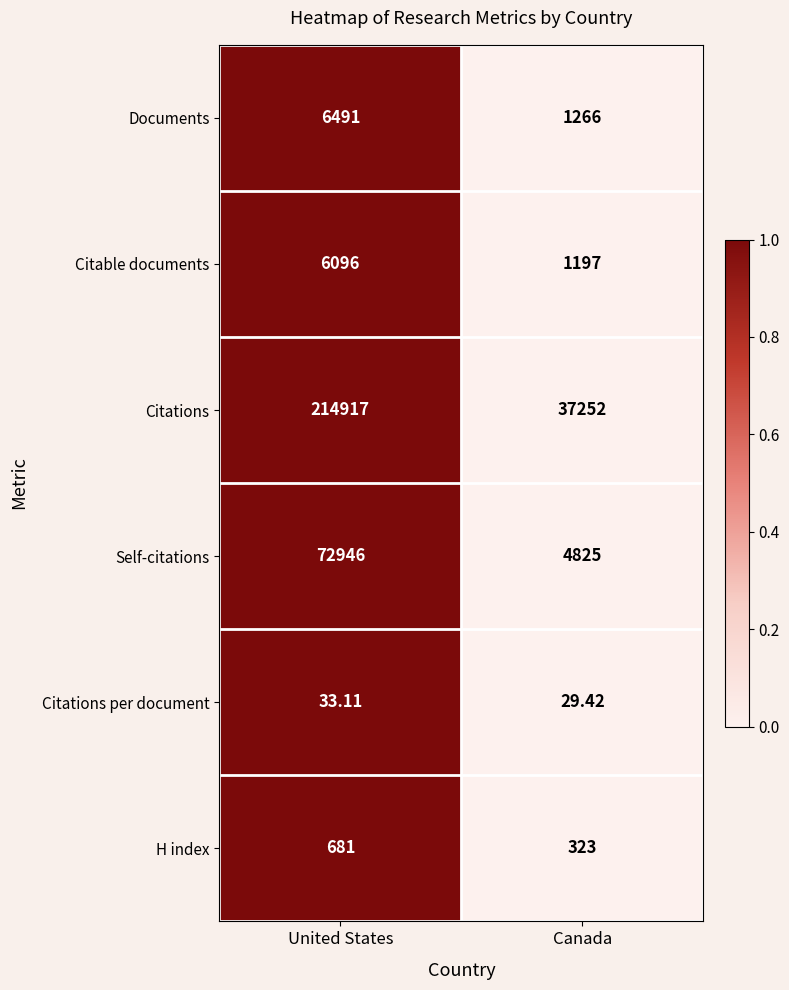

Count the number of categories in the chart.

2